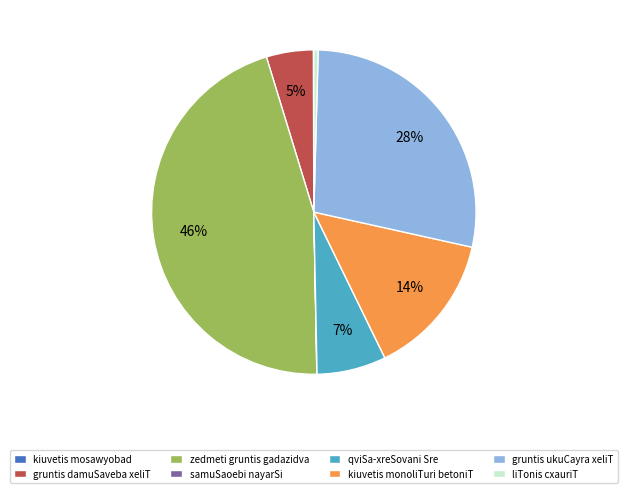

Is liTonis cxauriT the majority of the pie?

No